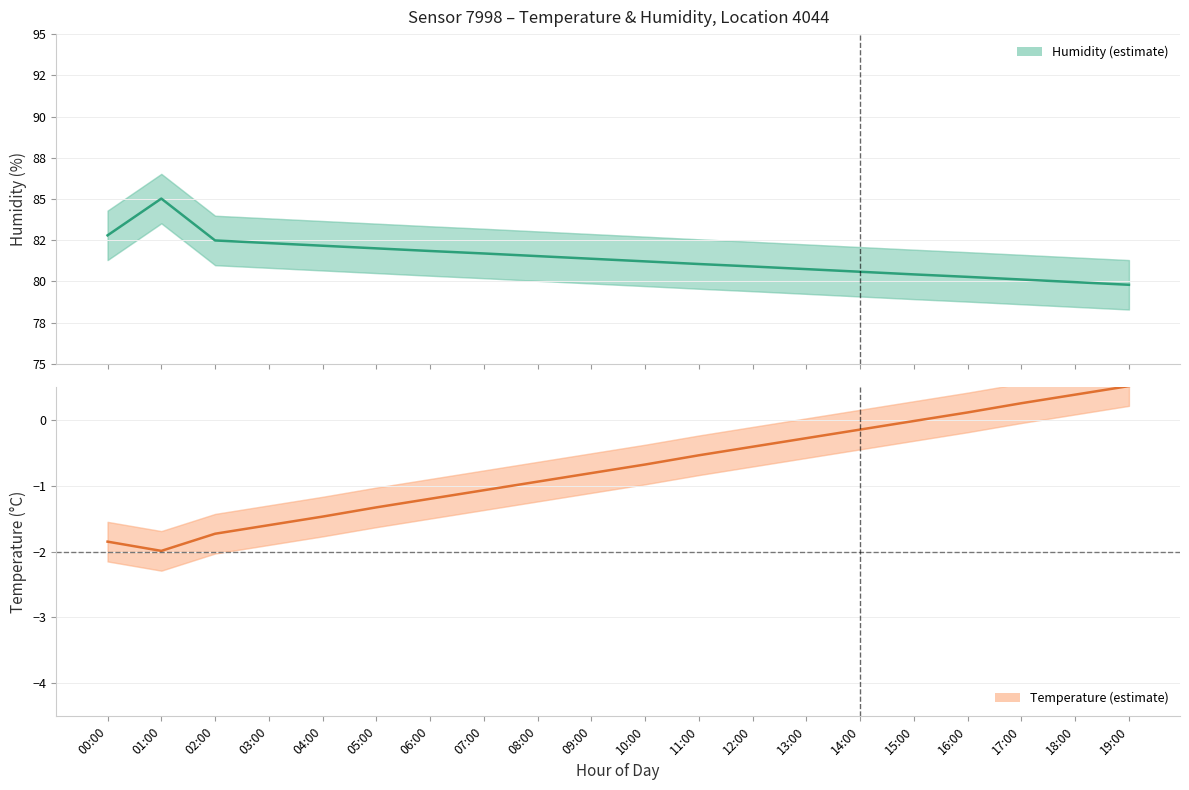

At which category does temperature reach its first local valley?

01:00